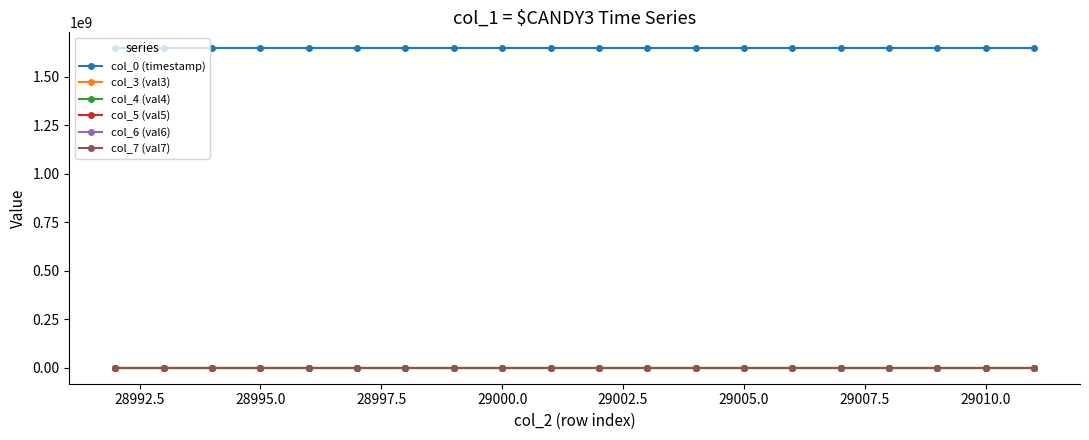

True or false: col_7 (val7) has more than 0 interior local peaks.

True